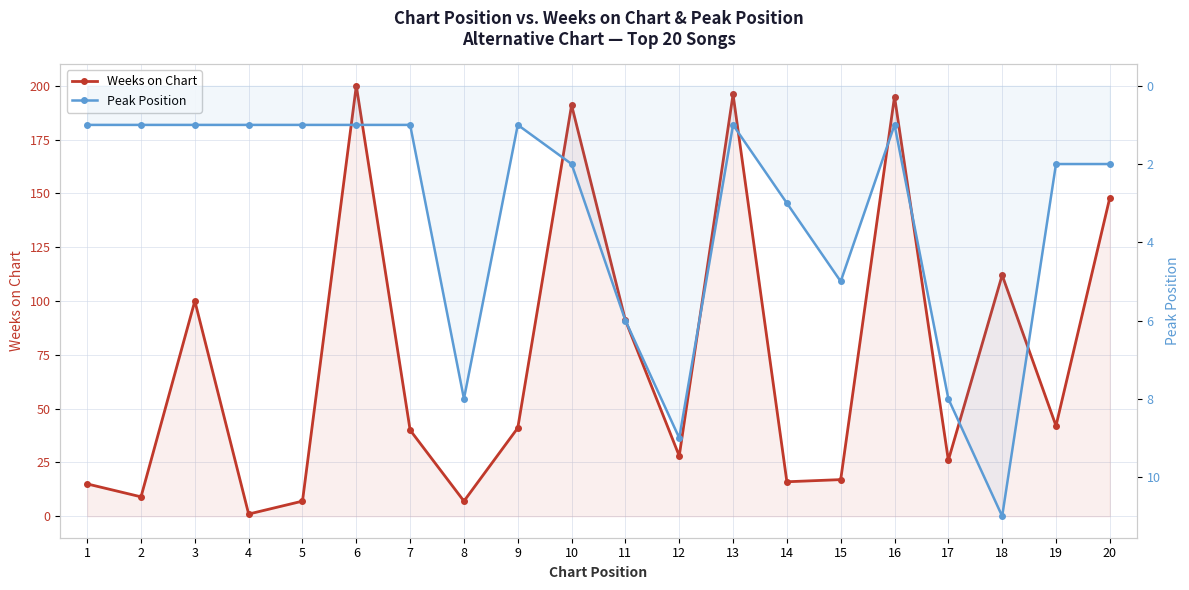

The Peak Position series shows 1 at 6. True or false?

False